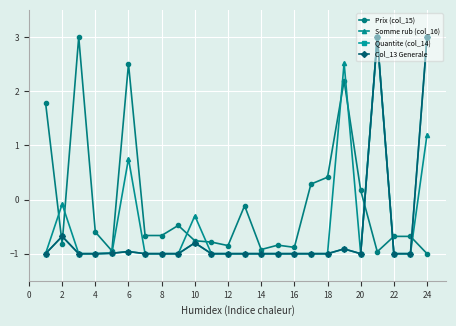

Does the chart have visible grid lines?

Yes